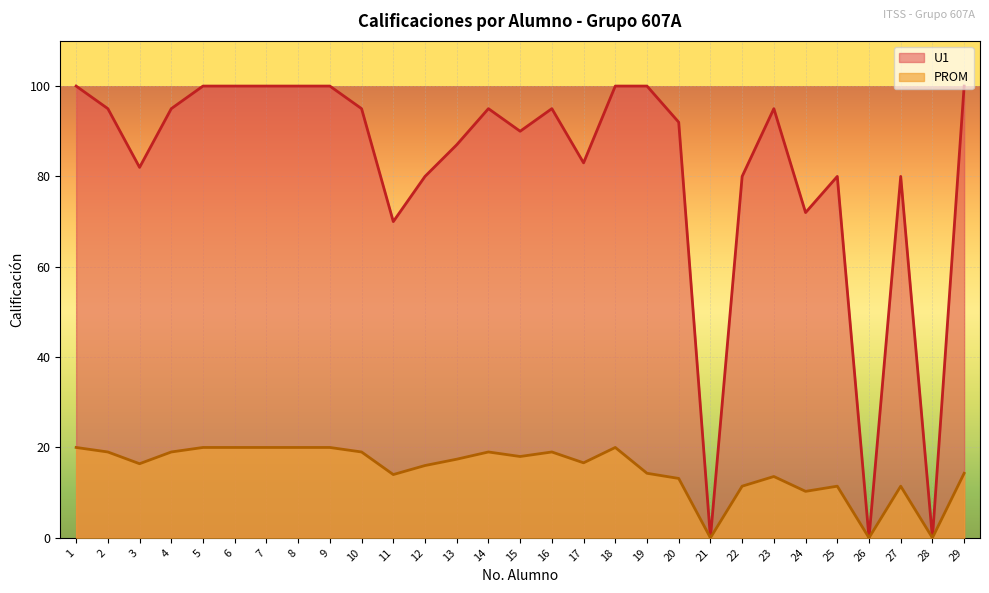

List the series in order of their peak value, highest first.

U1, PROM